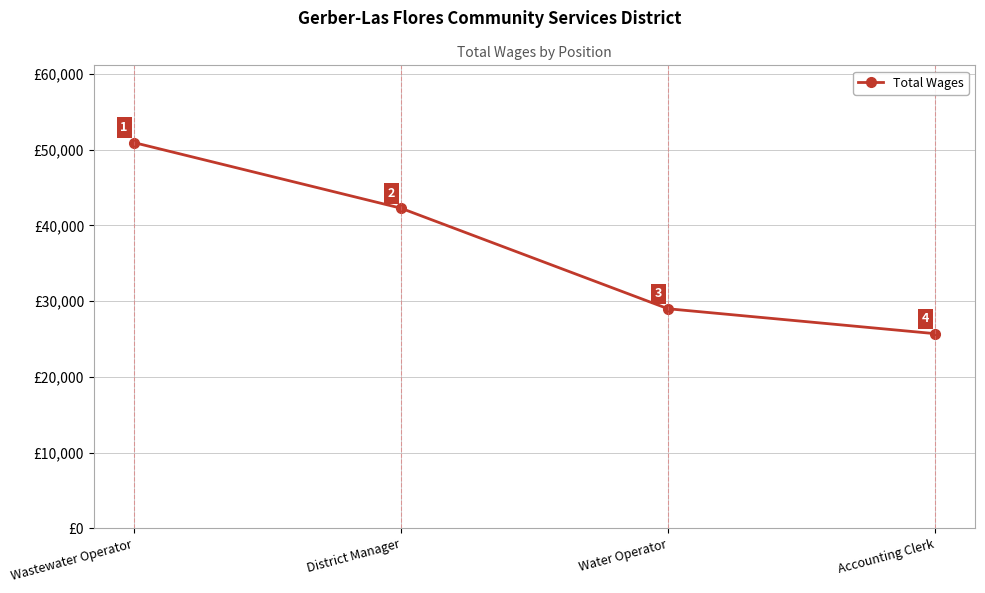

What is the smallest value displayed?

25704